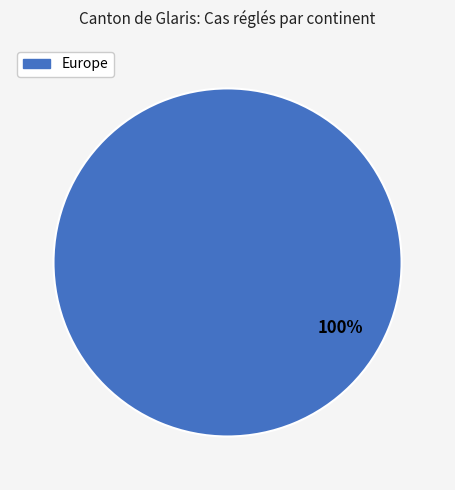

Is there any slice that represents more than half of the pie?

Yes